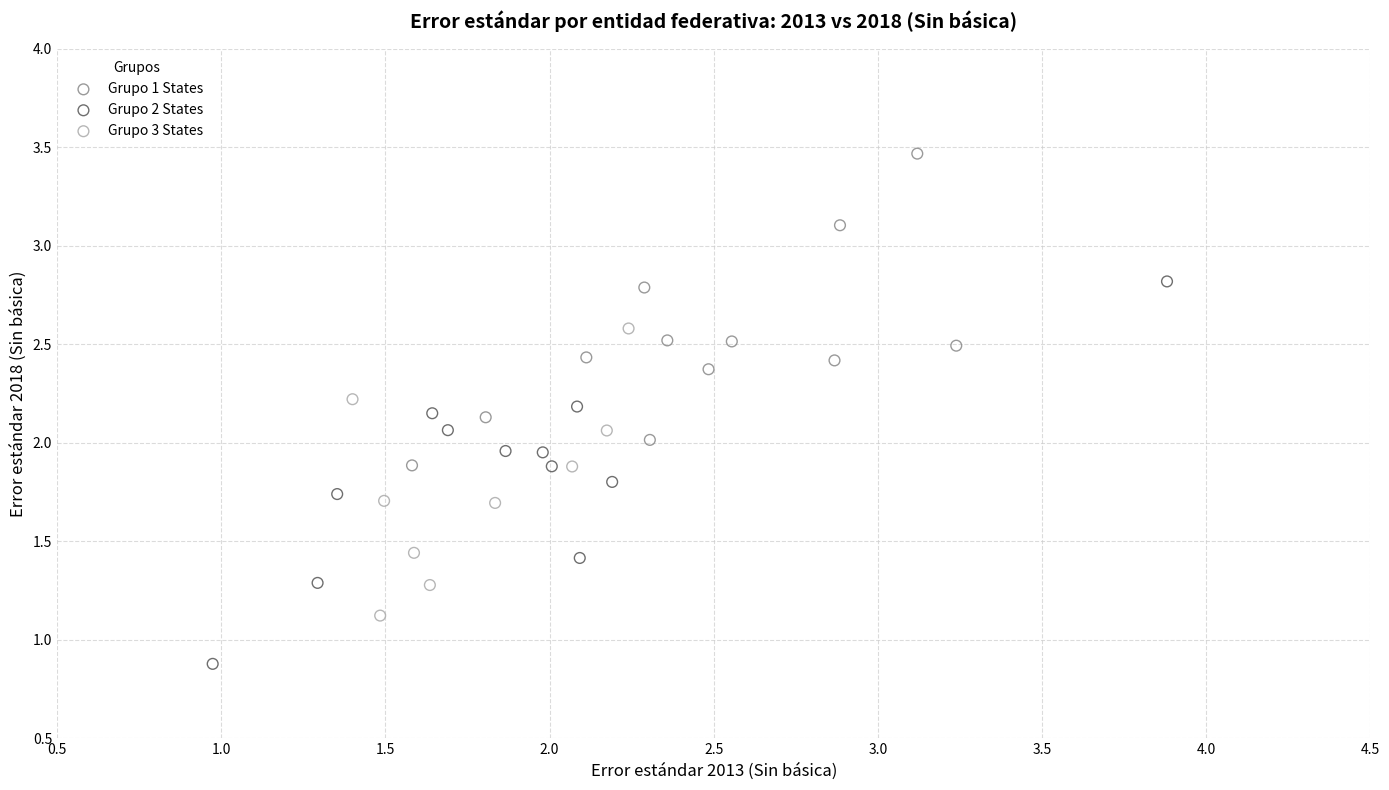

What are all the series names shown in the legend?

Grupo 1 States, Grupo 2 States, Grupo 3 States